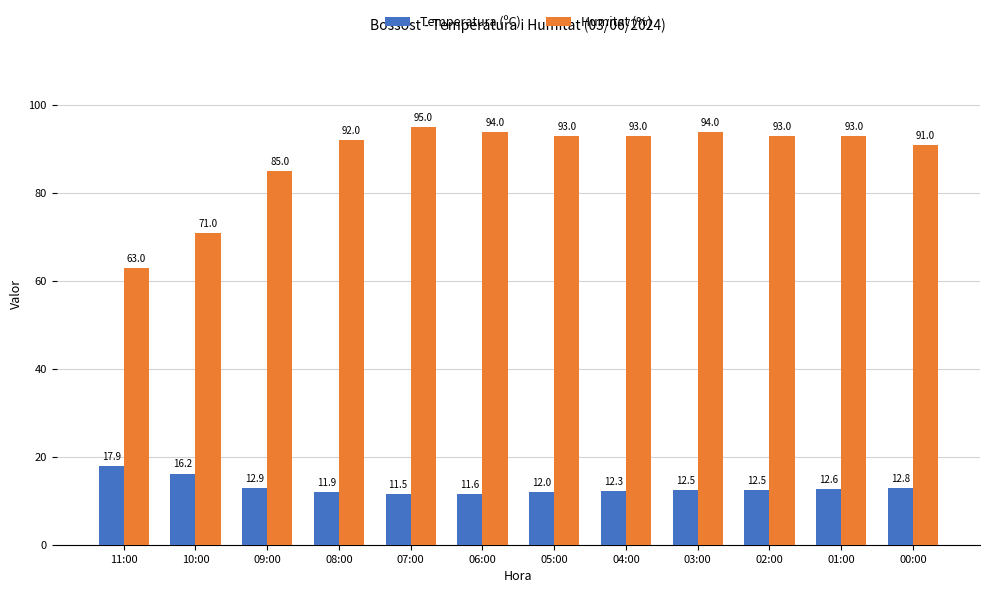

What is the label of the 10th bar from the right?

09:00